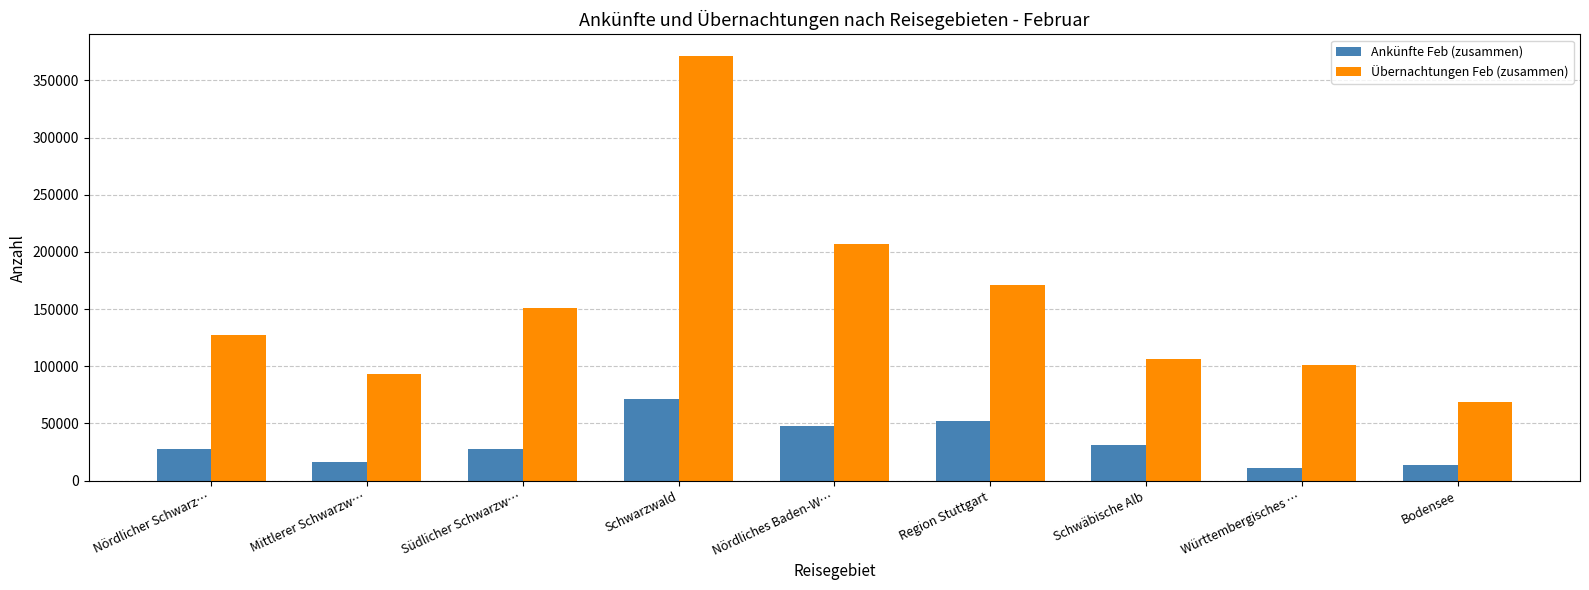

Which series has the largest range (max minus min)?

Übernachtungen Feb (zusammen)